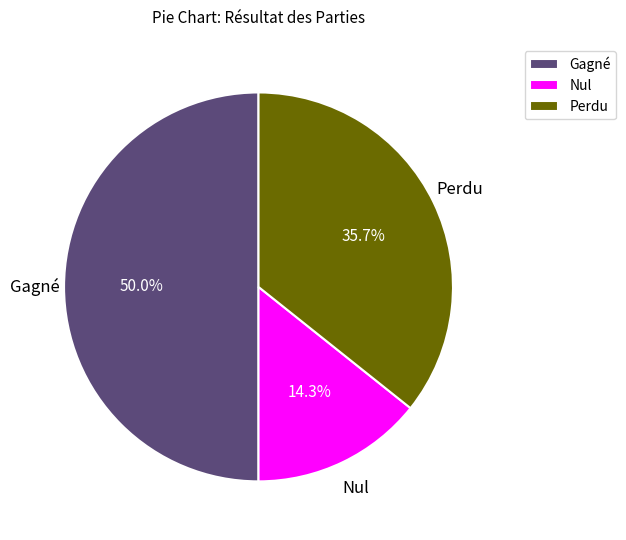

What portion of the pie excludes Perdu?

64.3%